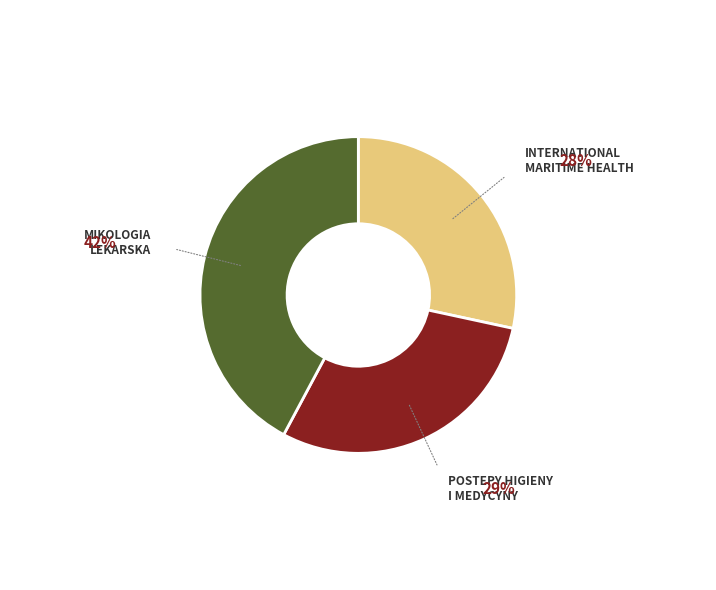

How many slices are in this pie chart?

3